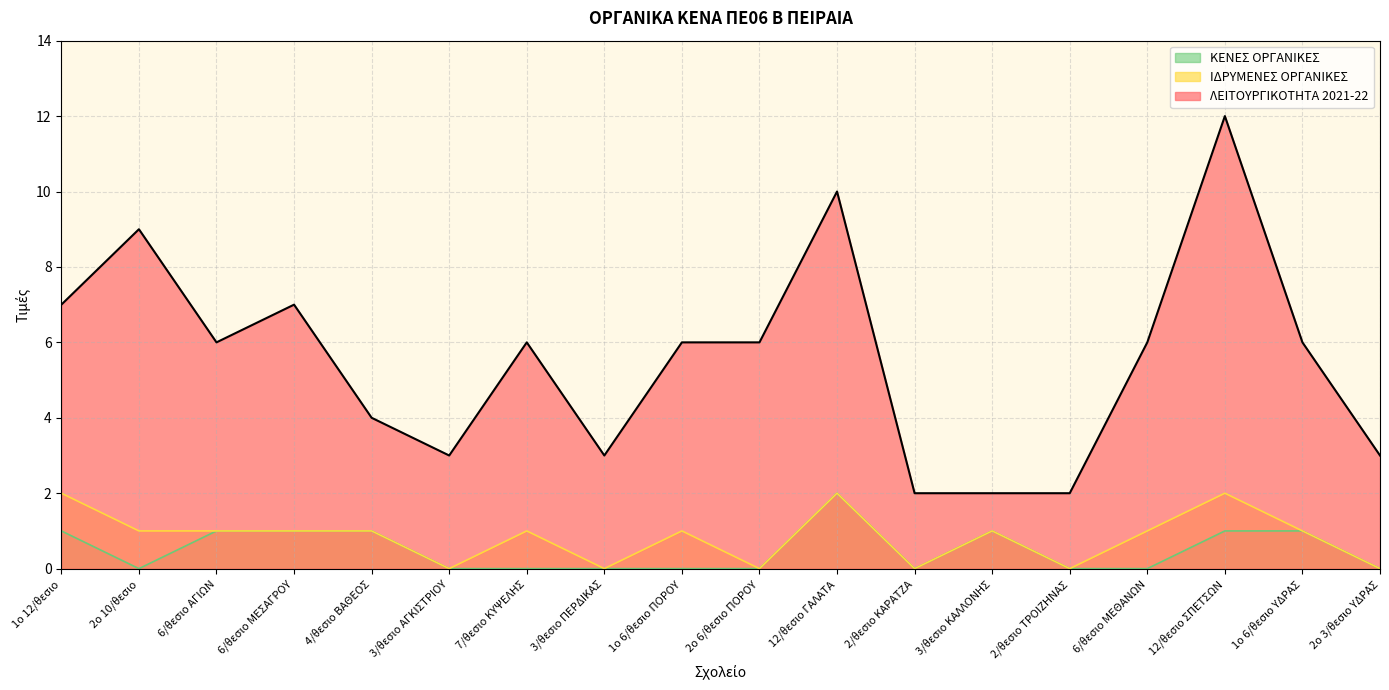

What position from the left is 3/θεσιο ΠΕΡΔΙΚΑΣ?

8